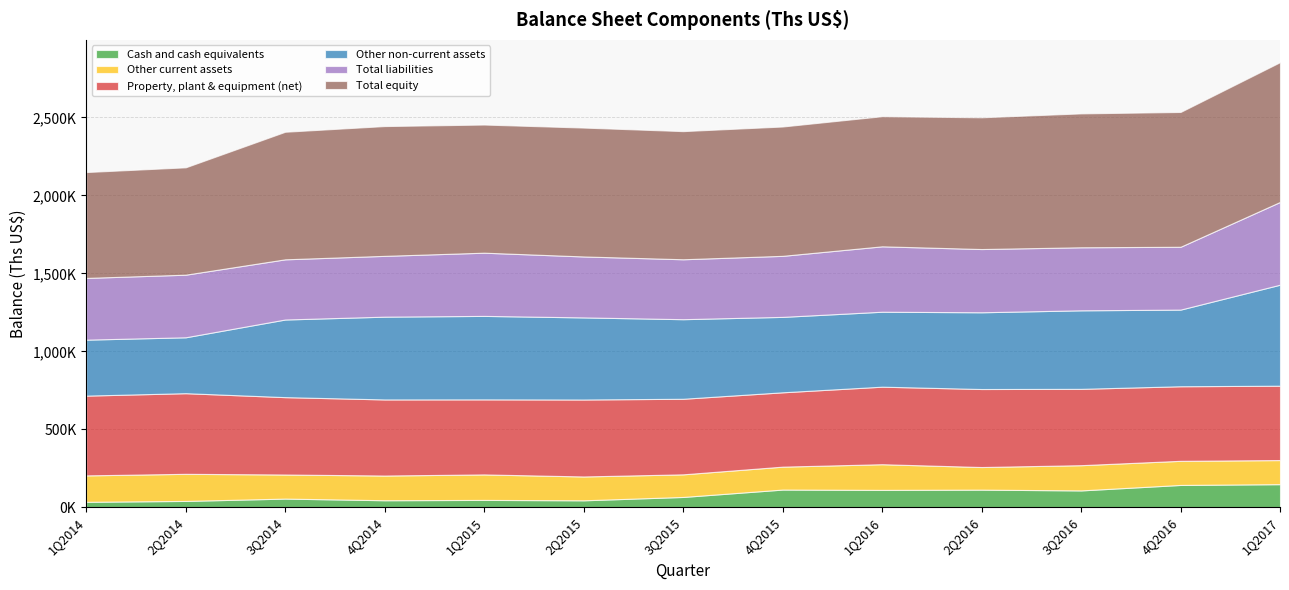

Which category has the lowest value in the Property, plant & equipment (net) series?

4Q2015